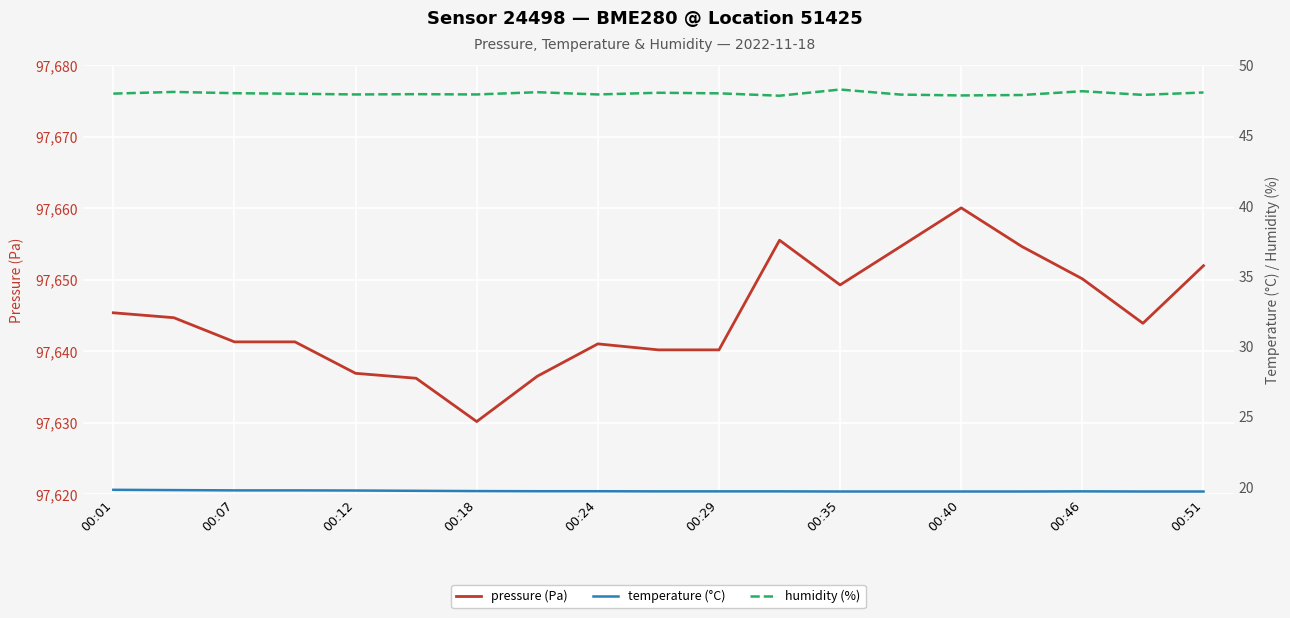

The pressure (Pa) series shows 97630.2 at 00:18. True or false?

True